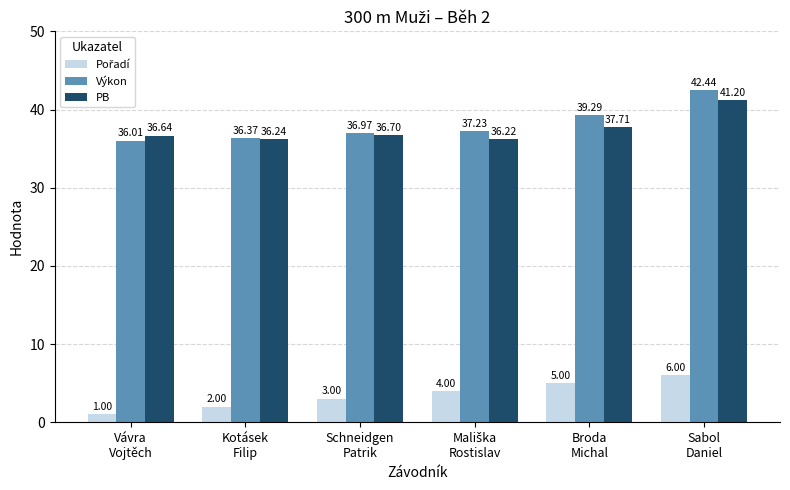

What is the average value of the PB series?

37.5